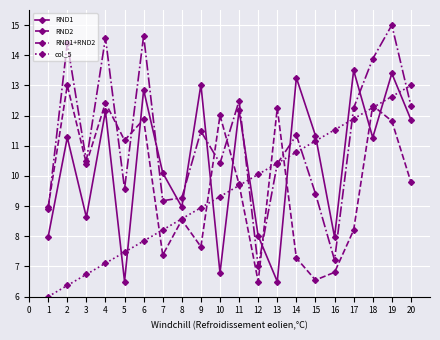

Where do col_5 and RND1 first cross each other?

4 and 5